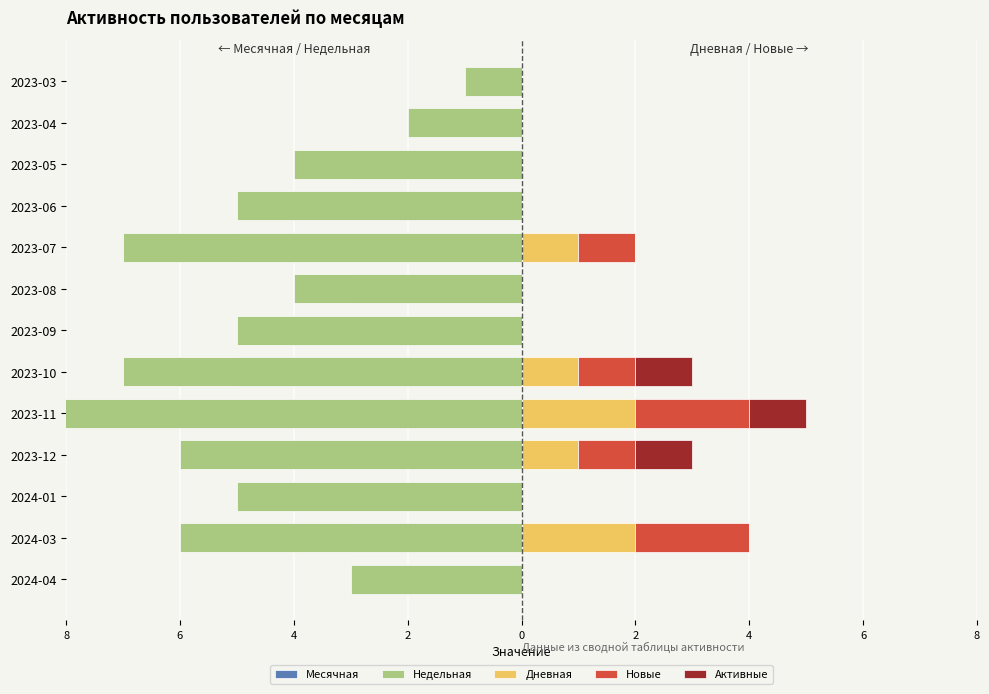

Which series has the largest range (max minus min)?

Недельная